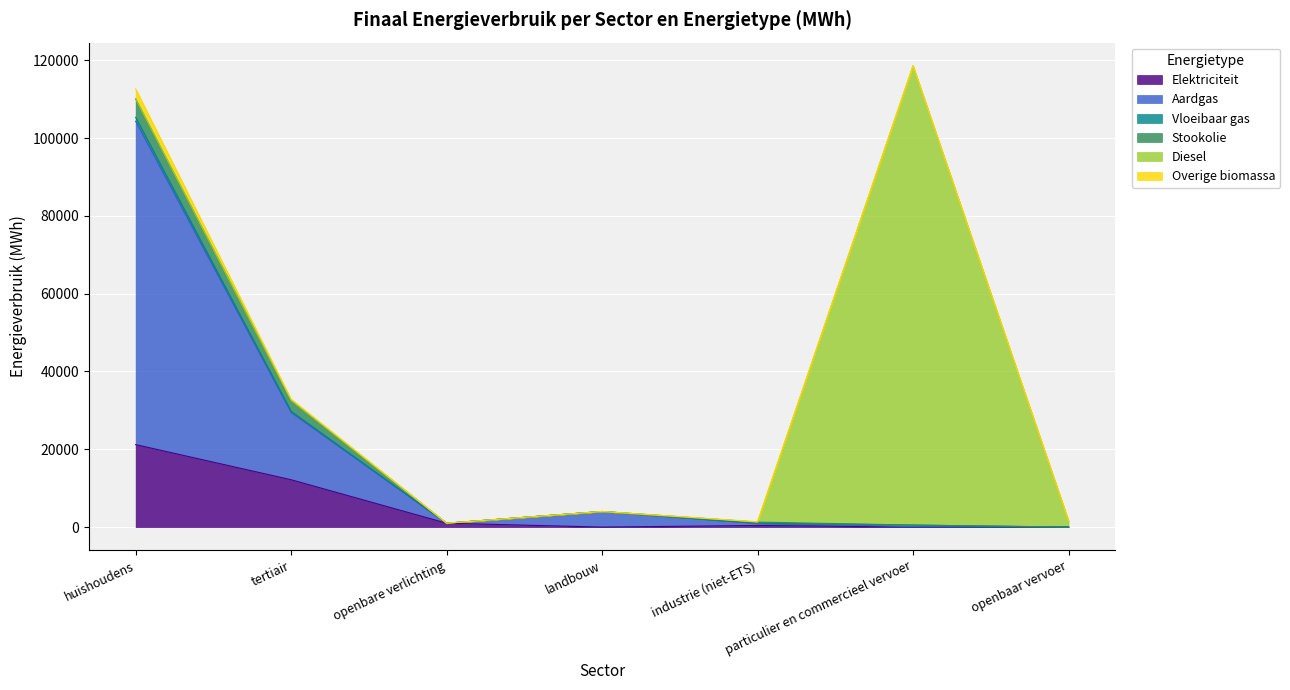

What is the value of the Overige biomassa point at the 6th from the left?

125.8